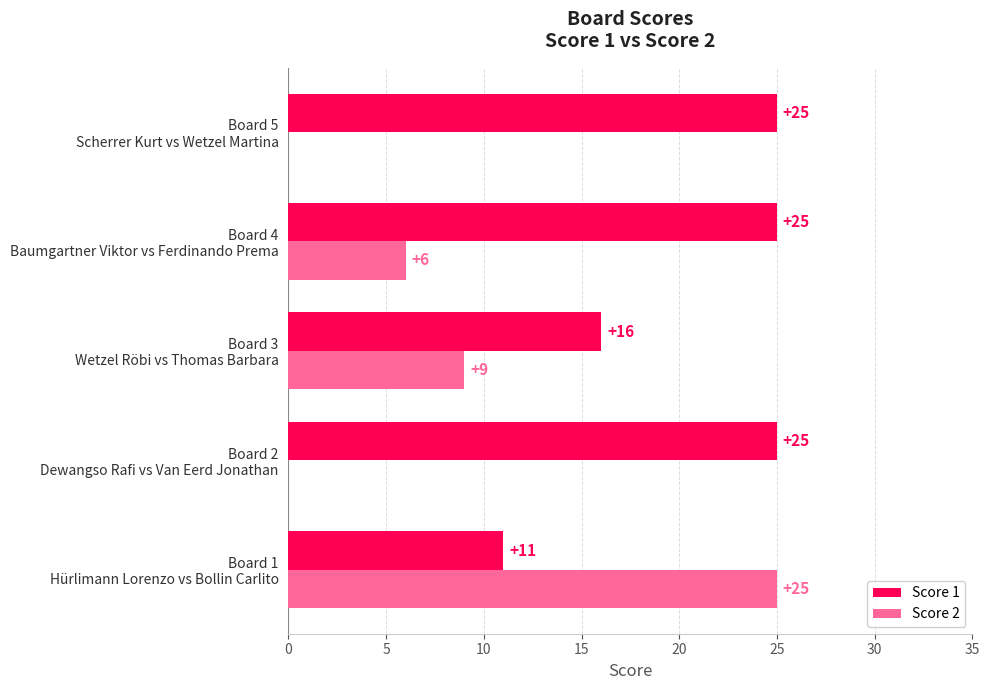

What are all the series names shown in the legend?

Score 1, Score 2